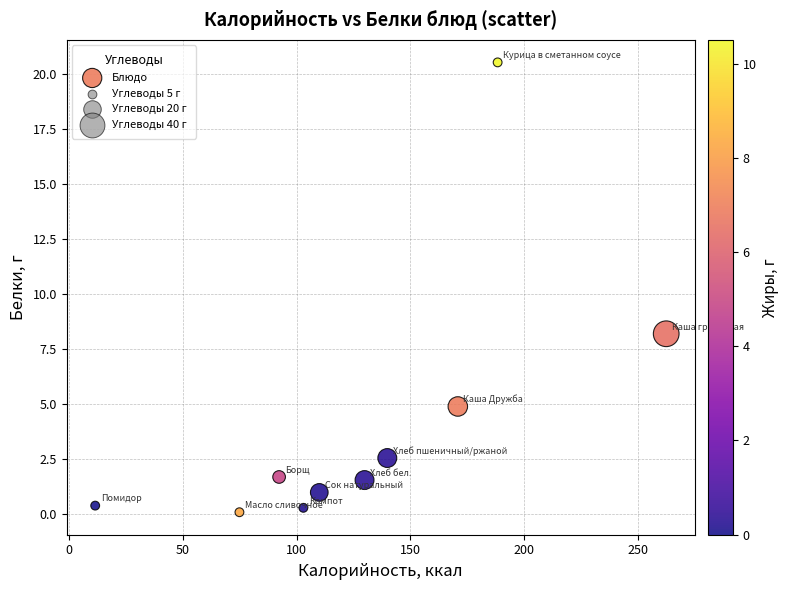

What is the range of Y values (max minus min)?

20.4